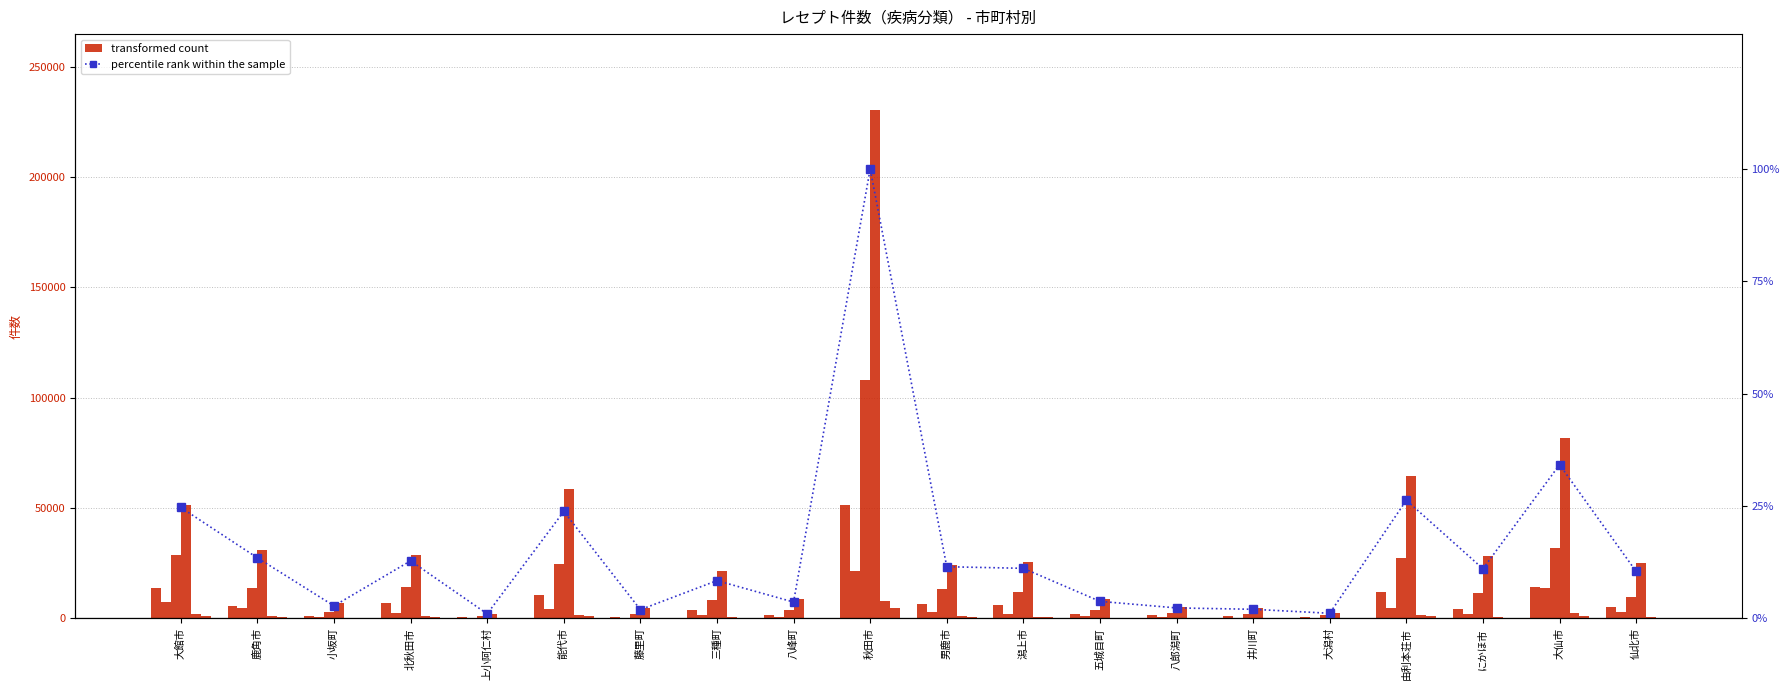

Reading right to left, what are all the values shown in this chart?

全がん: 5328	14058	4294	11881	532	902	1415	2021	5880	6338	51261	1575	3584	827	10497	478	7070	1024	5693	13688
脳血管疾患: 2730	13852	1894	4711	266	356	493	955	2040	2713	21281	622	1584	367	4291	230	2555	818	4653	7343
糖尿病: 9908	31714	11480	27500	1530	2175	2404	3634	12119	13521	107847	3861	8117	2031	24473	1248	14104	2768	13804	28683
高血圧性疾患: 25036	81611	28118	64345	2369	4920	5241	8972	25755	24346	230267	8932	21427	4728	58734	2217	28717	6918	31225	51253
大腸がん: 801	2292	607	1714	56	107	169	298	799	989	7720	238	494	190	1594	67	1113	203	1051	2218
肺がん: 372	1184	323	1095	78	114	139	160	556	746	4794	165	364	82	1118	26	650	56	601	1267